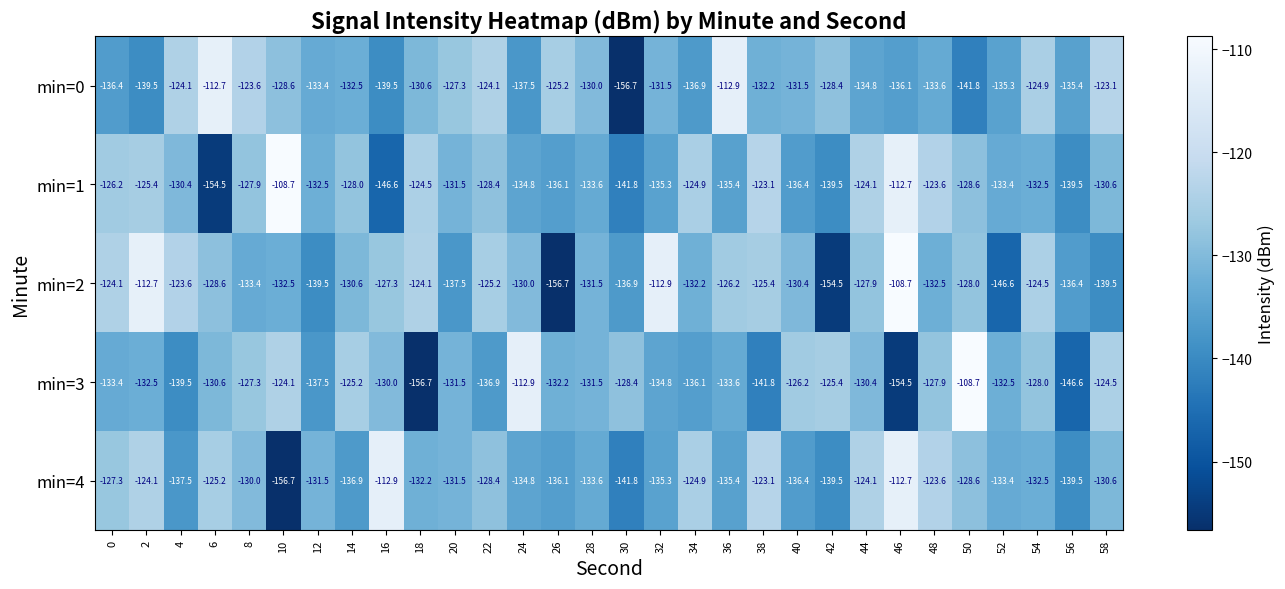

The min=3 series shows -221.7 at 48. True or false?

False